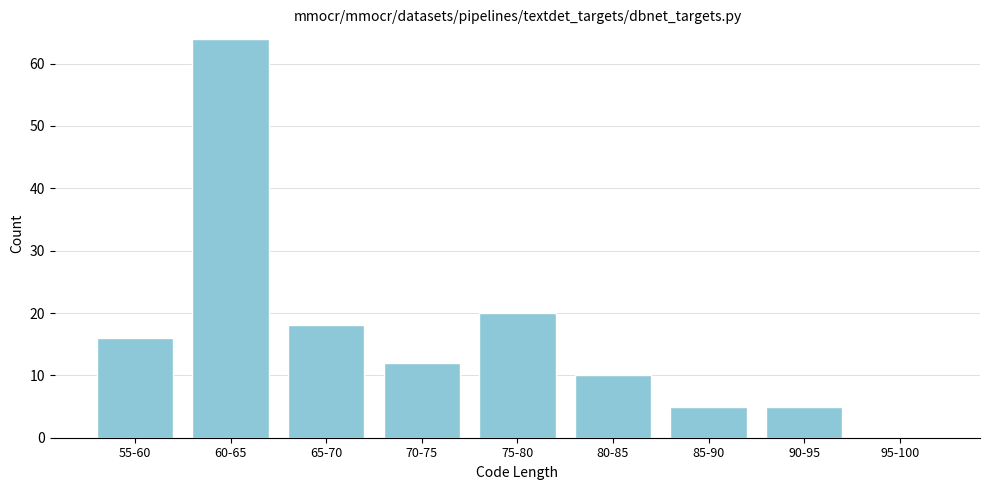

Reading right to left, extract all data points from this chart.

95-100=0	90-95=5	85-90=5	80-85=10	75-80=20	70-75=12	65-70=18	60-65=64	55-60=16